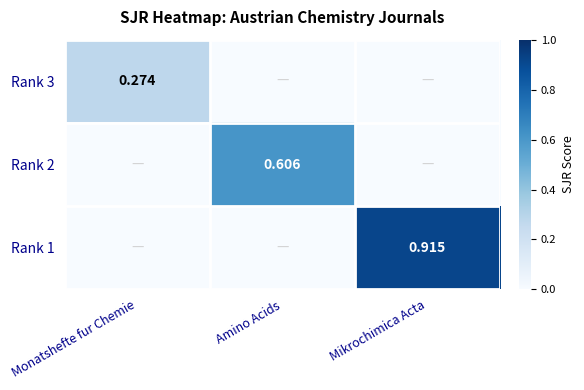

The Rank 3 series shows 0.0 at Amino Acids. True or false?

True